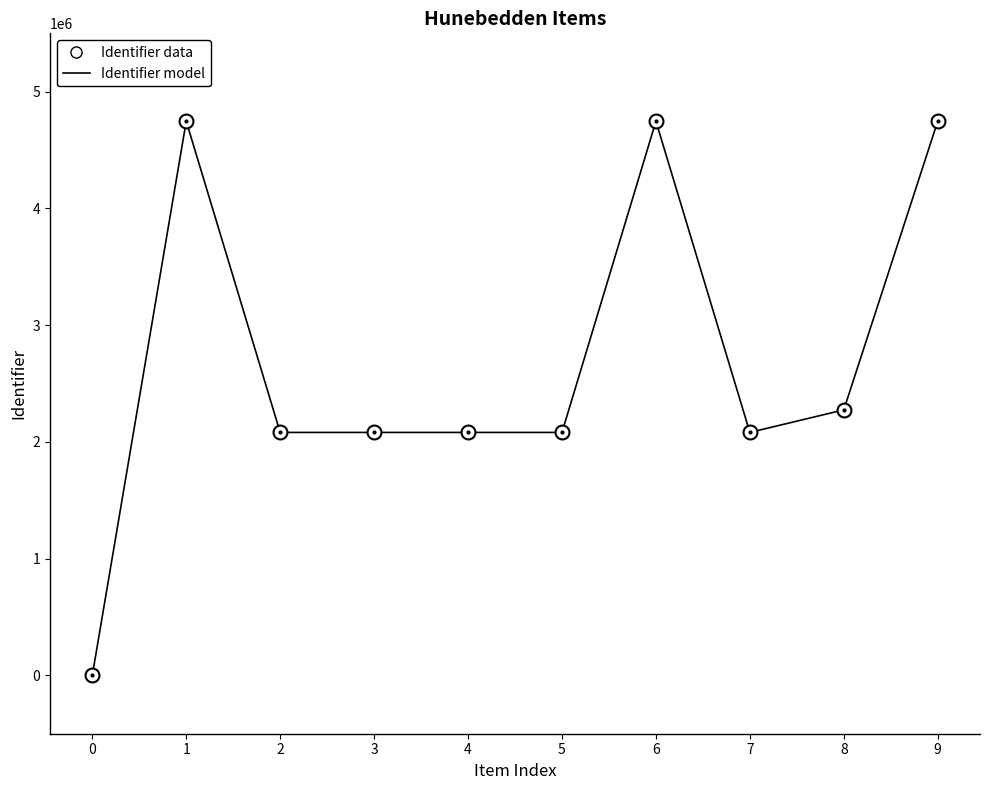

What are all the series names shown in the legend?

Identifier model, Identifier data